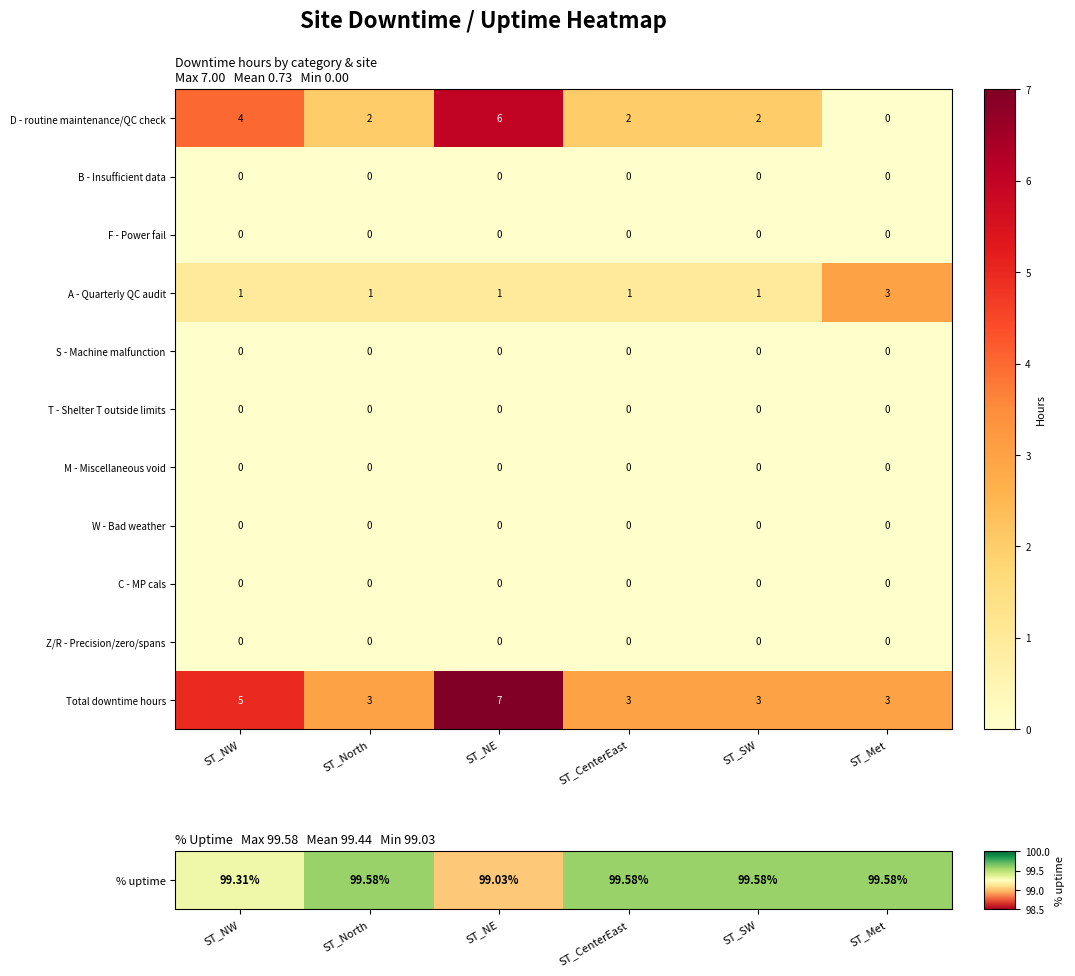

At which category is the sum across all series the highest?

ST_NE